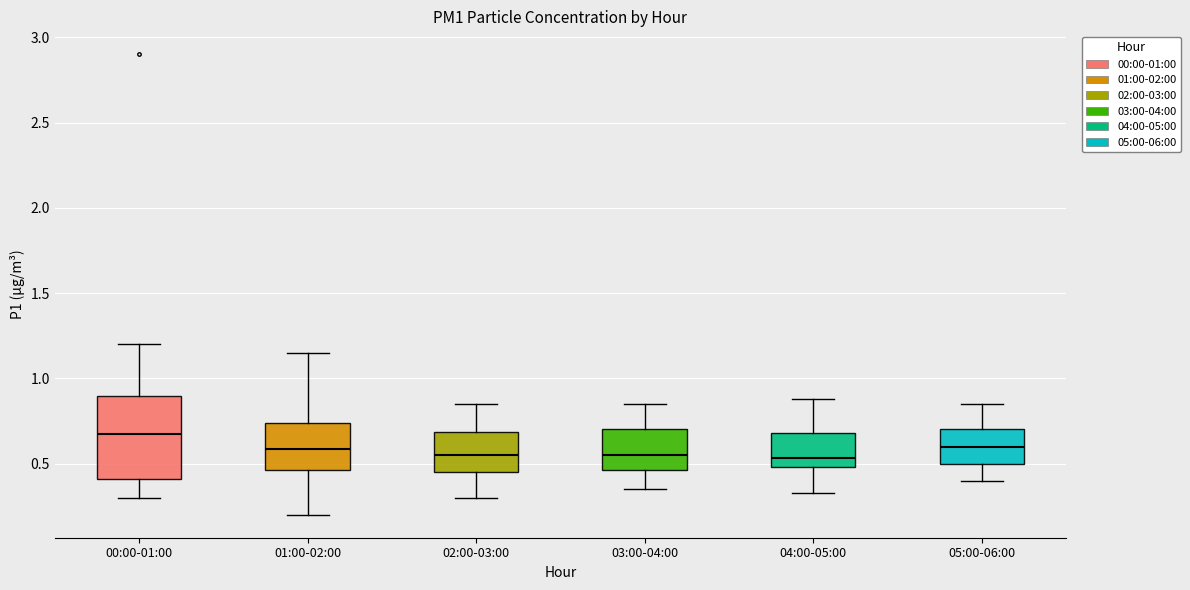

Where does the lower whisker of the box for 04:00-05:00 end on the y-axis? The values are not printed on the chart, so give them approximately, as read against the axis.

0.35